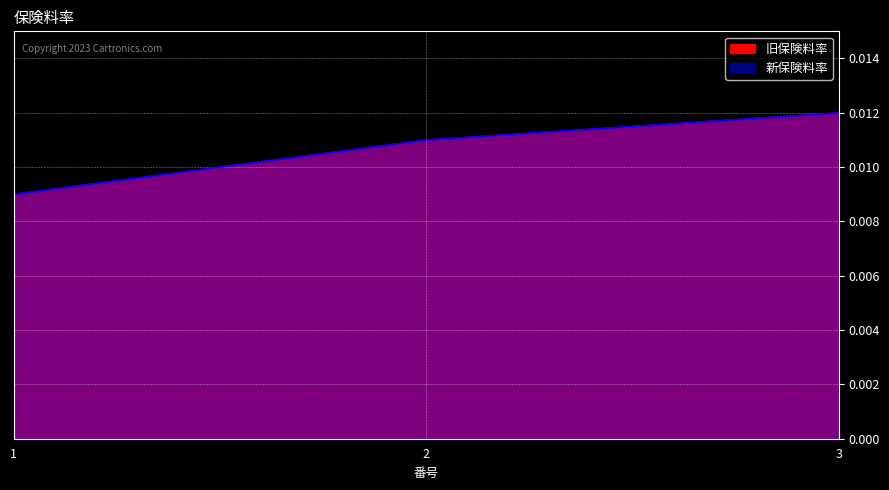

Which label corresponds to the largest value in the chart?

3